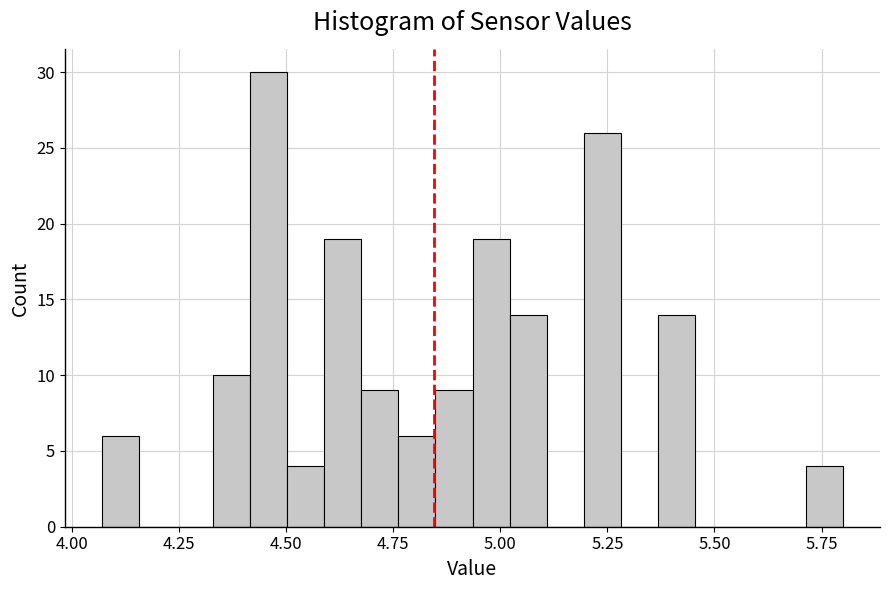

Read against the x-axis, roughly where is the centre of the tallest bar?

4.45